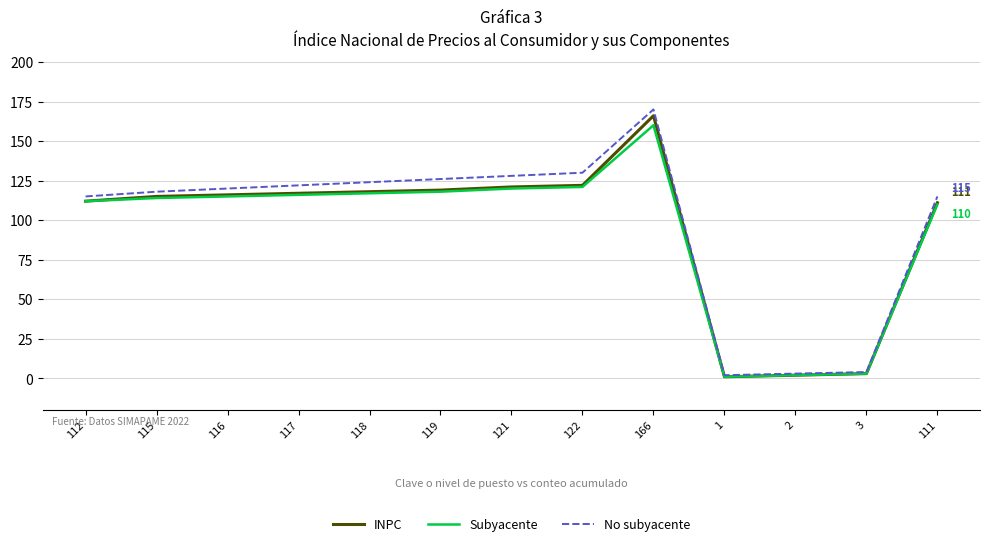

At which category is the sum across all series the highest?

166